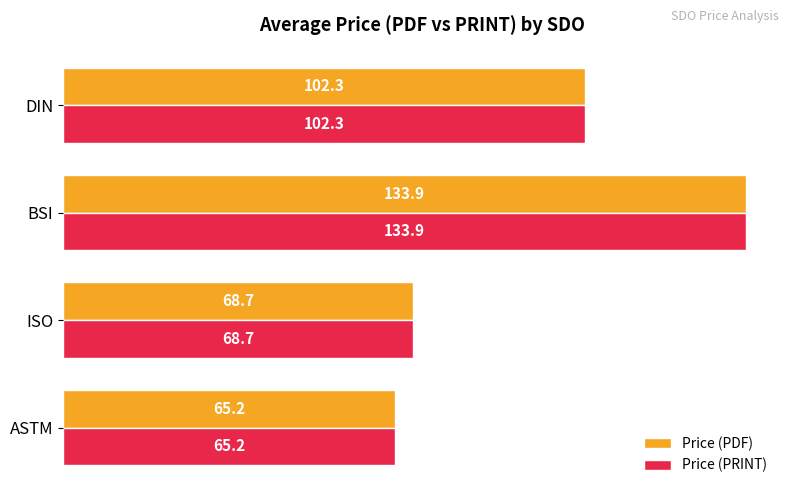

At which label is Price (PRINT) closest to 99?

DIN